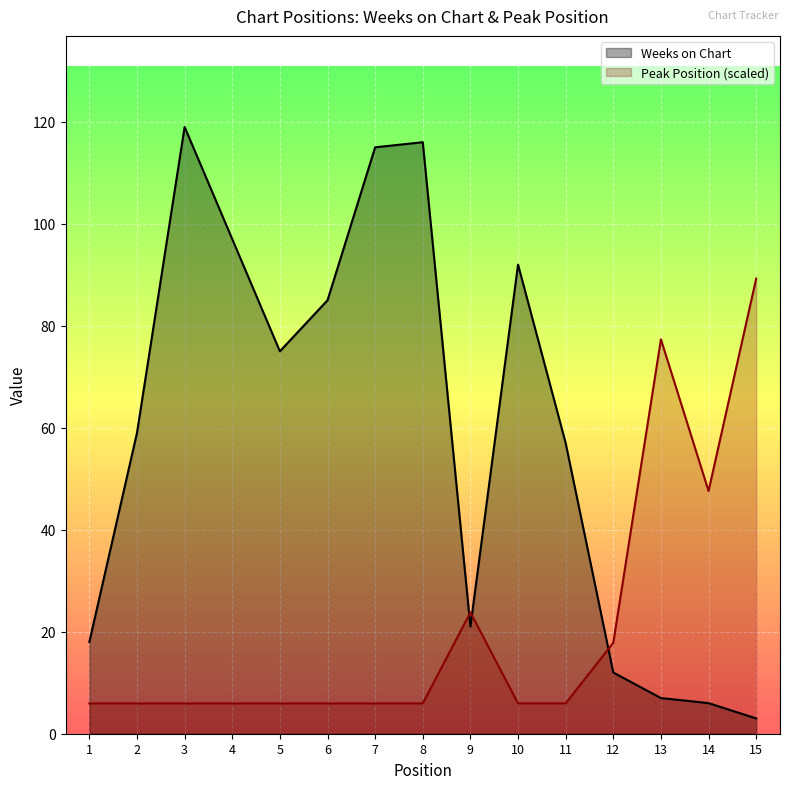

Where is the first local minimum for Weeks on Chart?

5